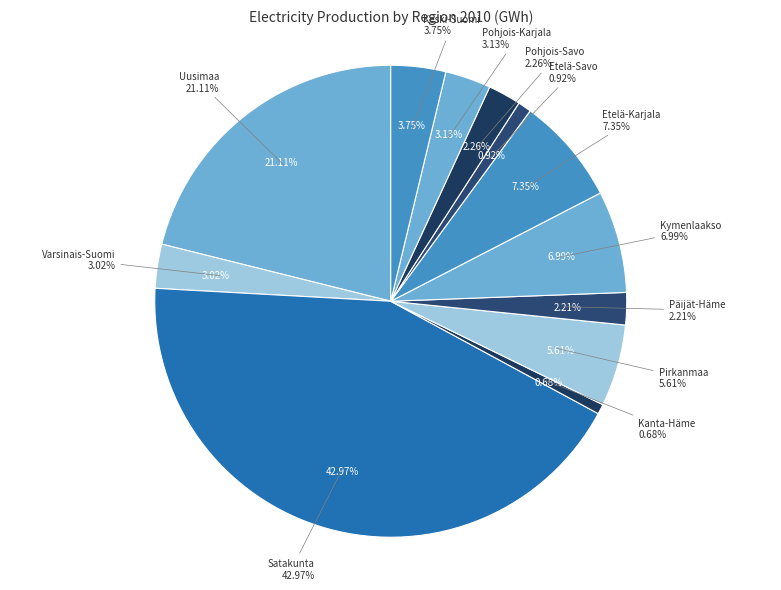

Between Etelä-Karjala and Päijät-Häme, which is larger?

Etelä-Karjala